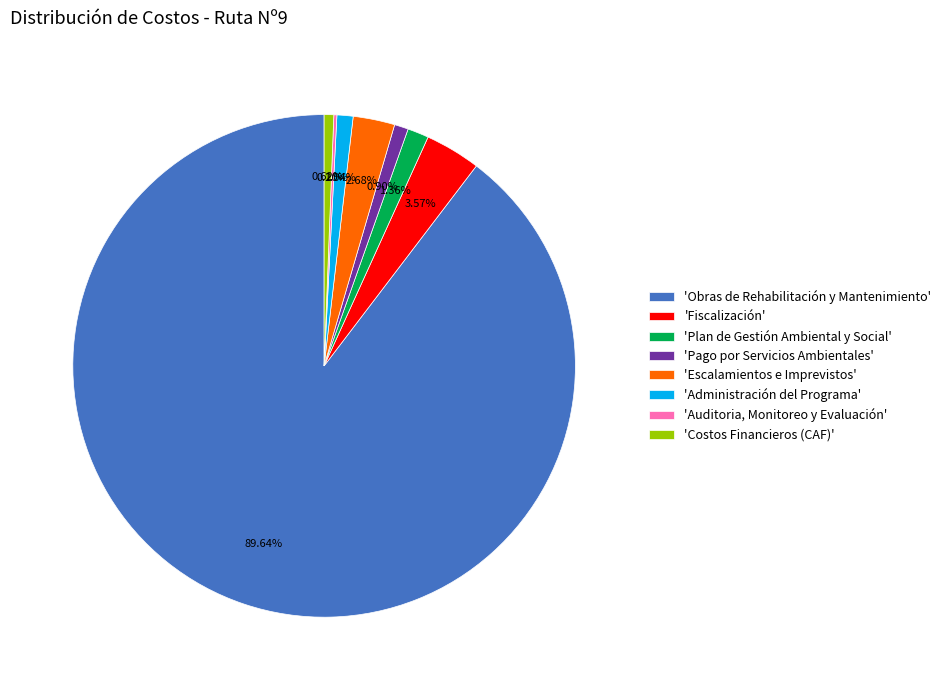

Do 'Fiscalización' and 'Administración del Programa' together represent more than half of the pie?

No